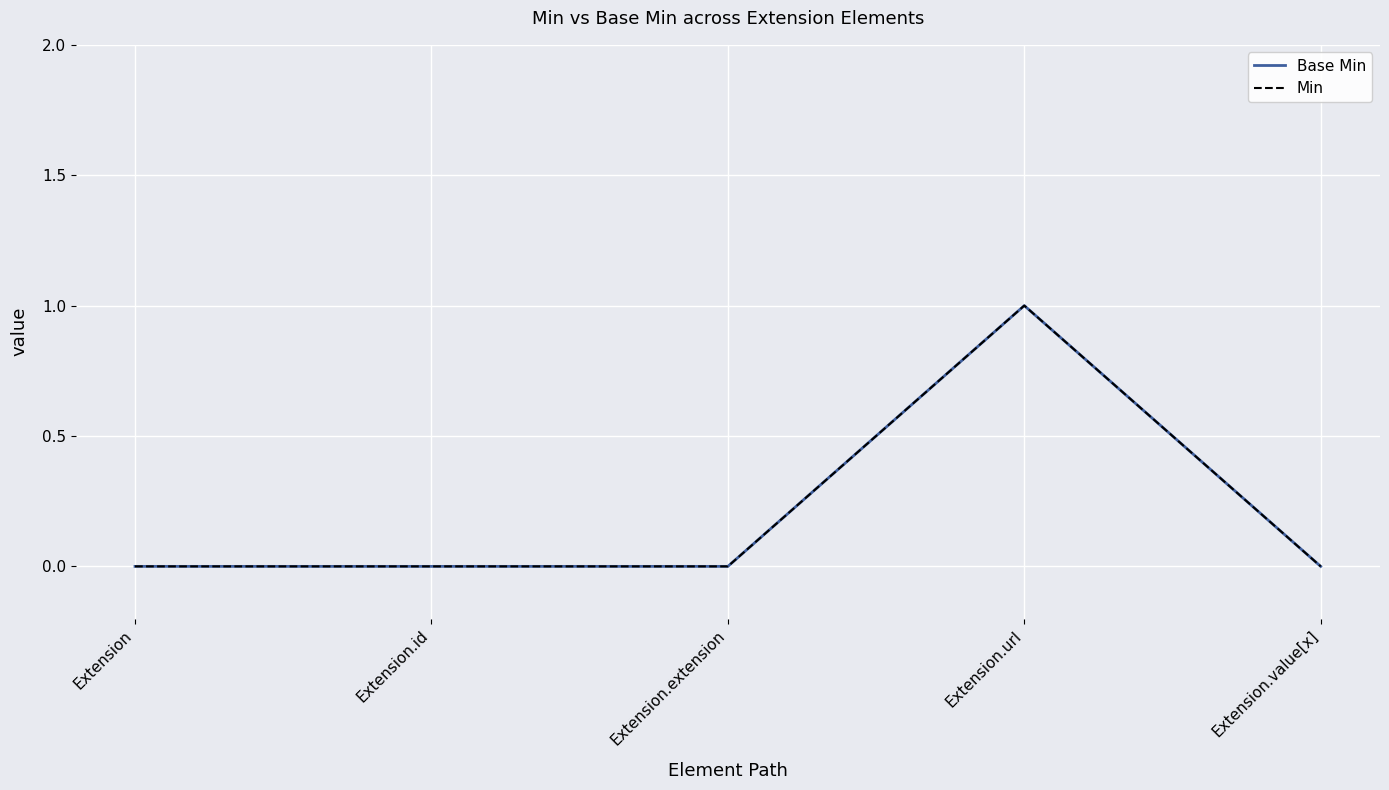

Is this an area chart (filled region under the line)?

No